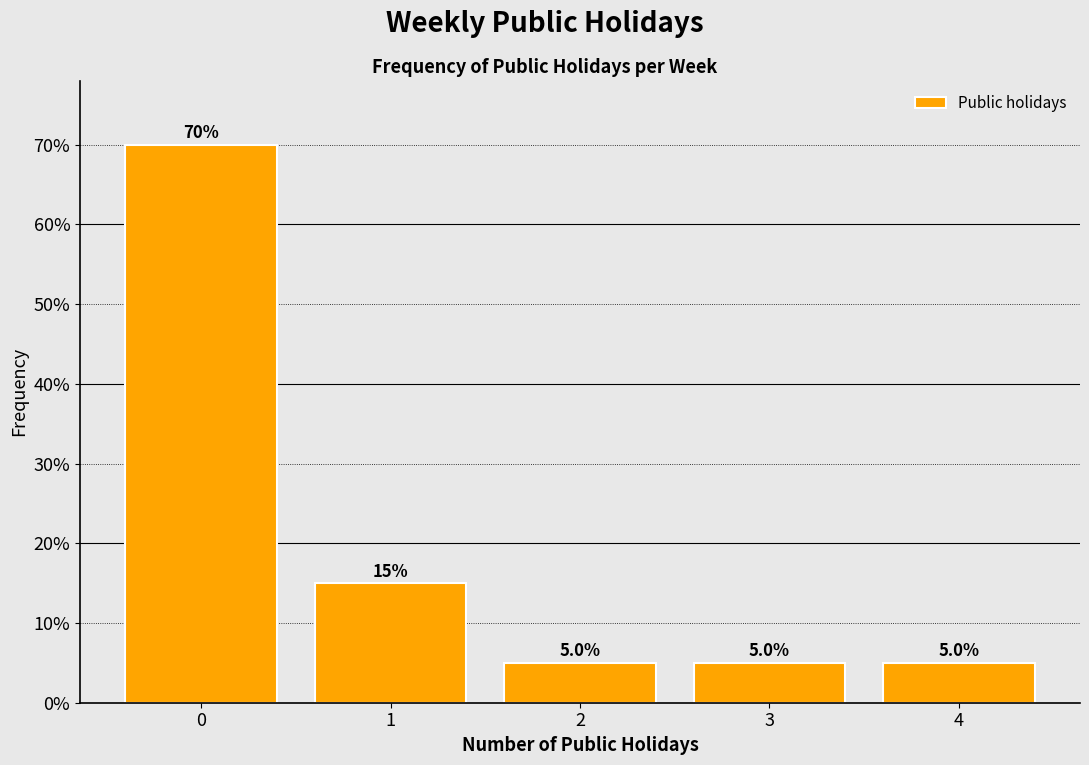

Reading left to right, extract all data points from this chart.

0=70	1=15	2=5	3=5	4=5